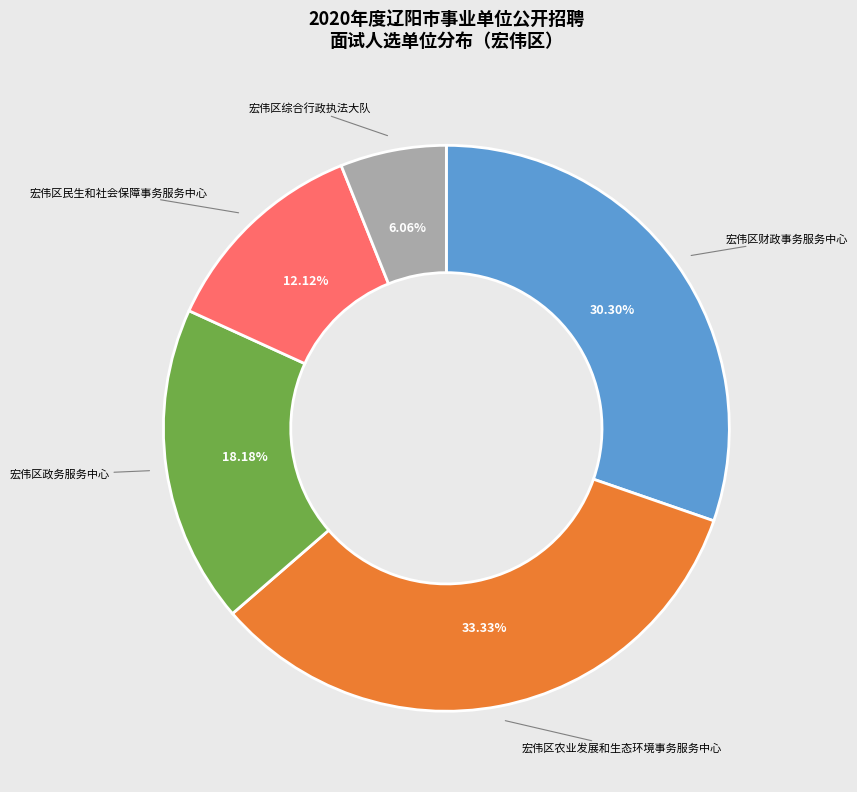

To the nearest percent, what is the difference between the largest and smallest slice percentages?

27%